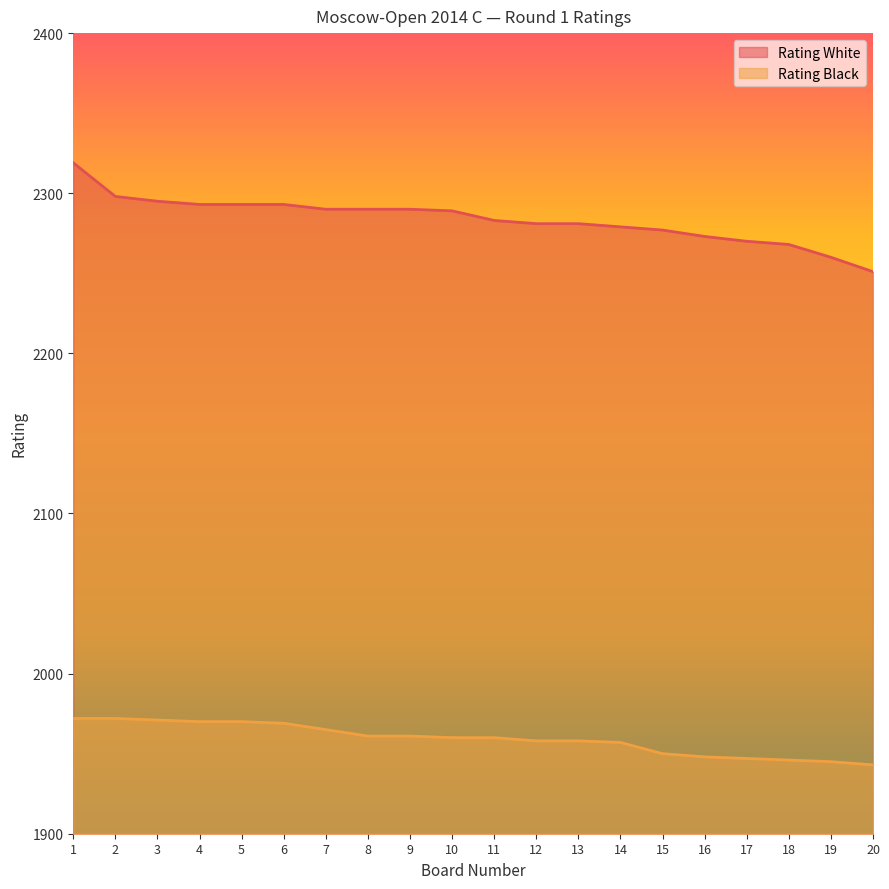

At which category does the chart reach its peak across all series?

1